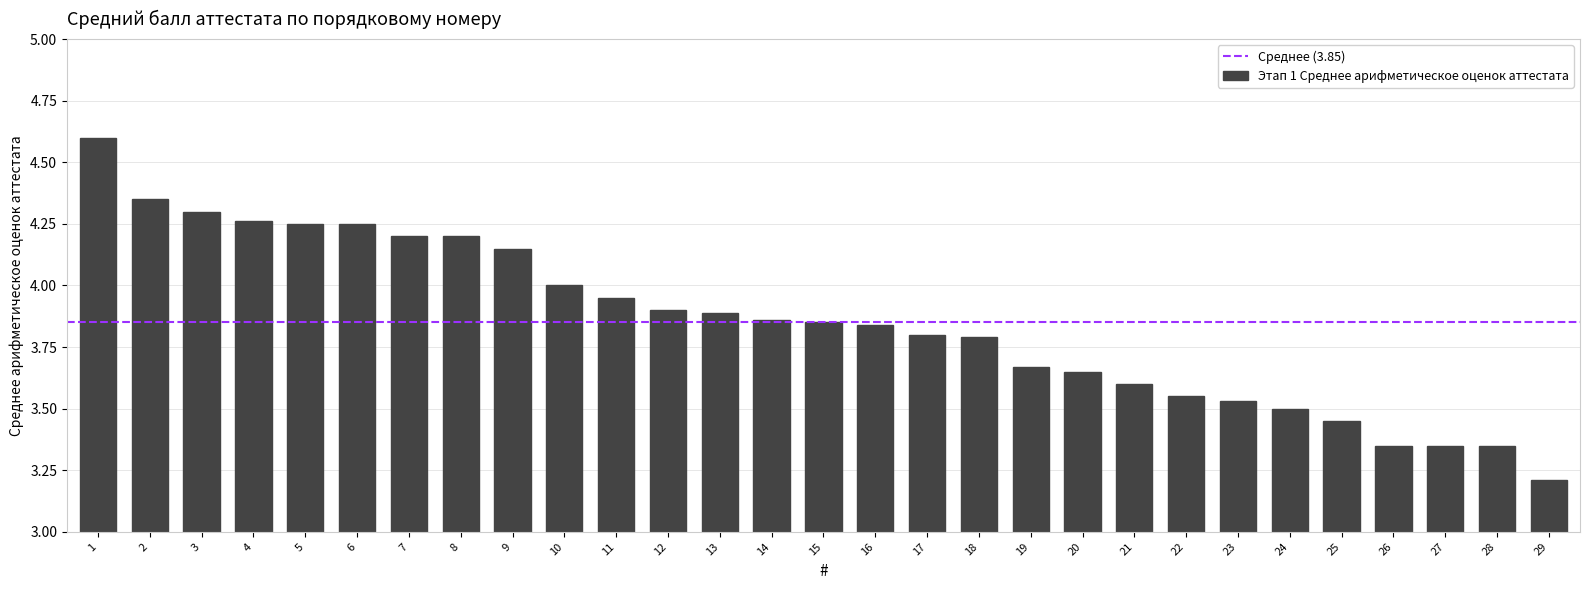

Approximately how many times larger is the value at 8 compared to 14?

1.1